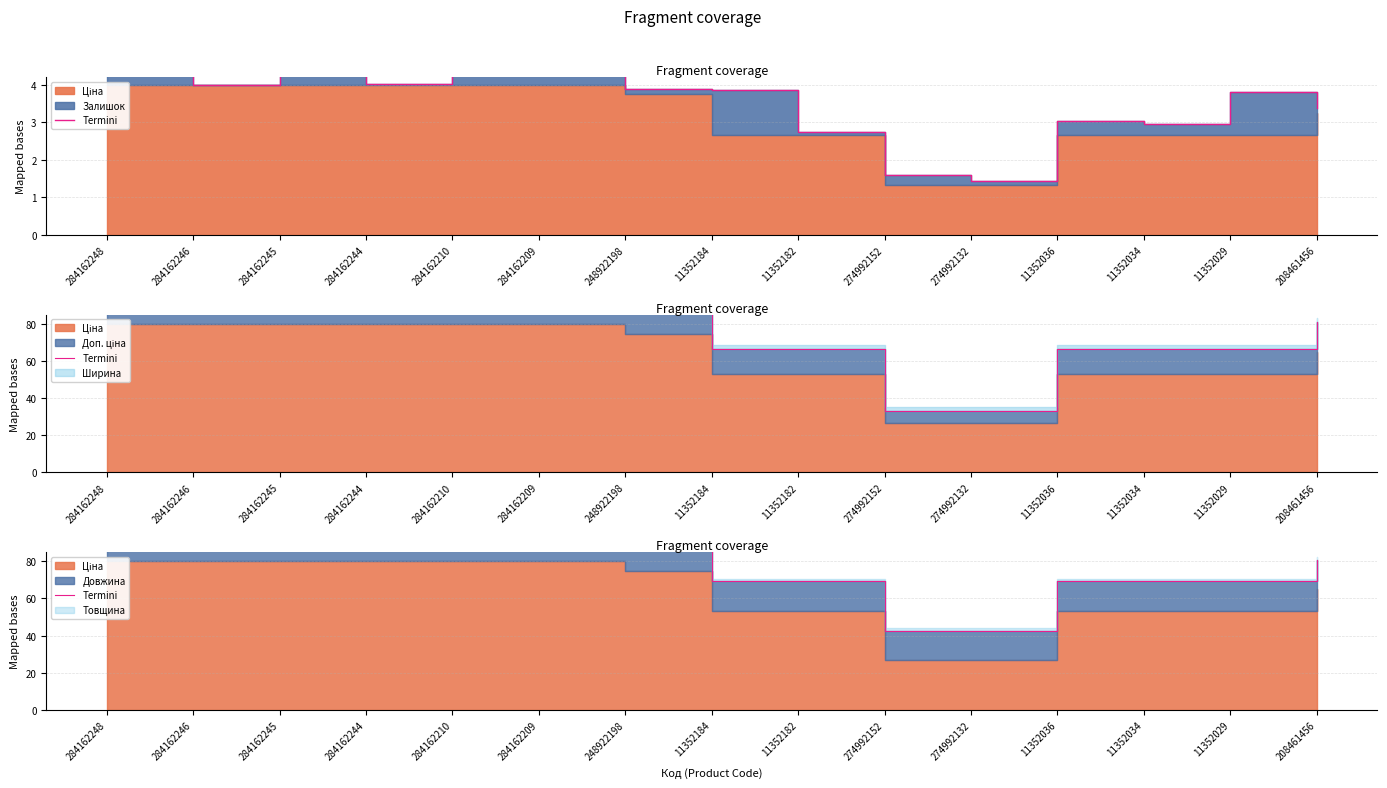

List the labels in order of value, smallest first.

274992152, 274992132, 11352184, 11352182, 11352036, 11352034, 11352029, 208461456, 248922198, 284162248, 284162246, 284162245, 284162244, 284162210, 284162209